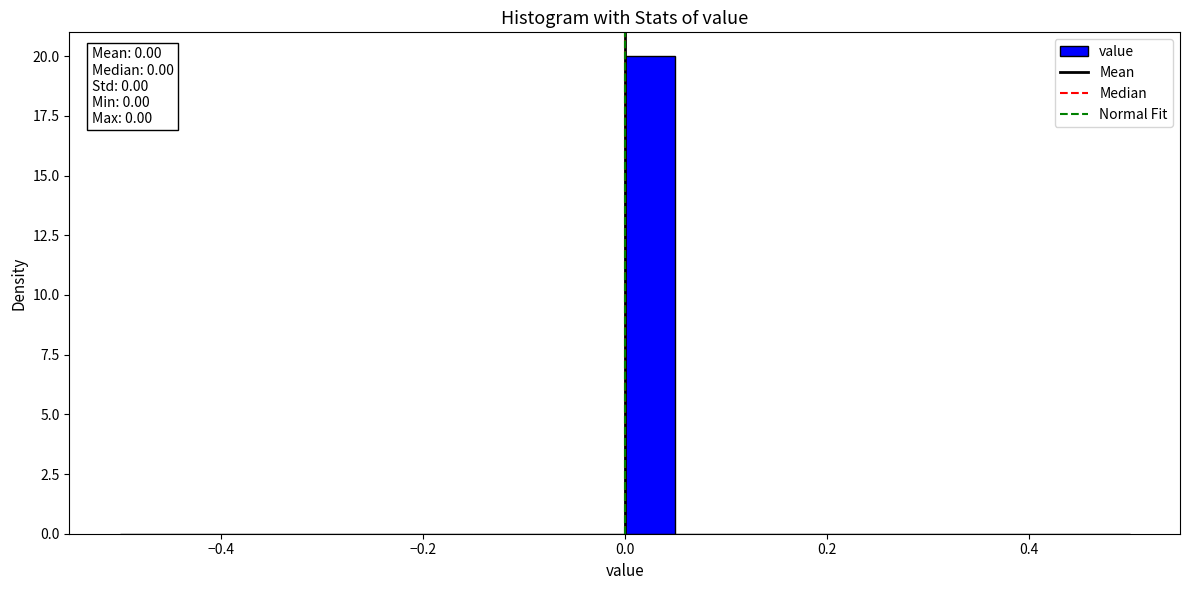

Around what value on the x-axis is the tallest bar? Give the approximate position of its centre, as read against the axis.

0.02